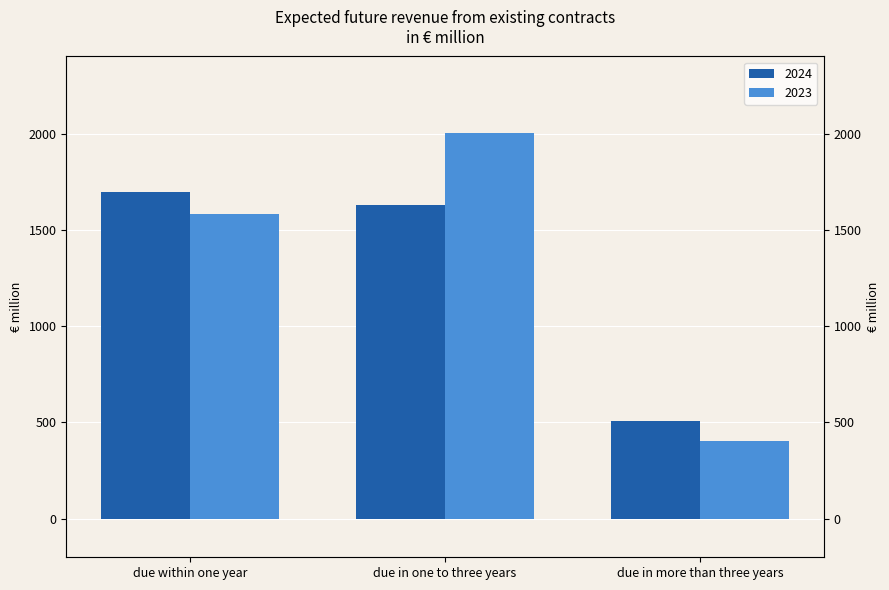

The 2023 series shows 2002.1 at due in one to three years. True or false?

True